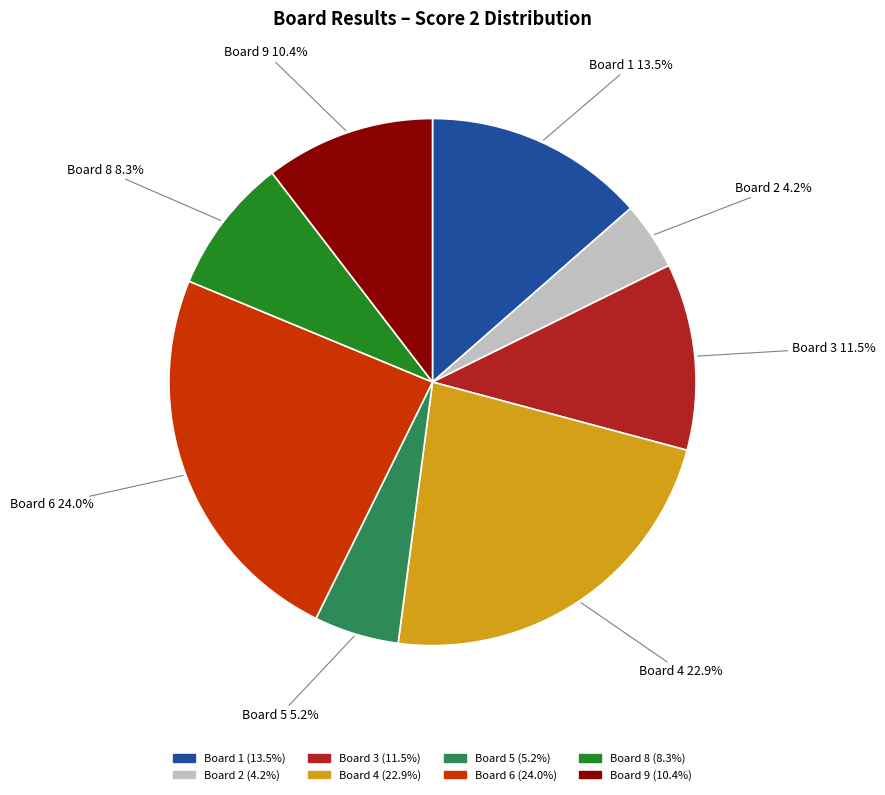

Rank the categories by value from highest to lowest.

Board 6, Board 4, Board 1, Board 3, Board 9, Board 8, Board 5, Board 2